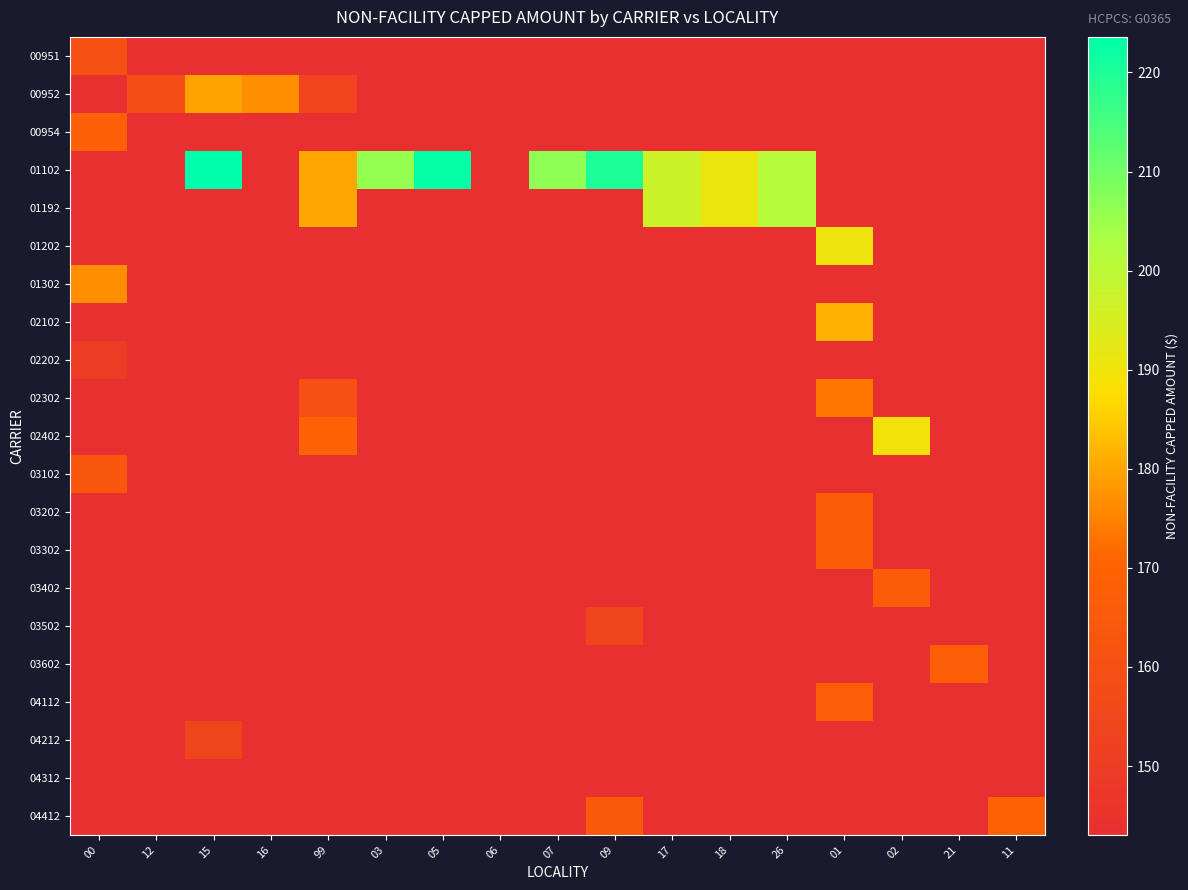

At 21, list the series in order from largest to smallest.

03602, 00951, 00952, 00954, 01102, 01192, 01202, 01302, 02102, 02202, 02302, 02402, 03102, 03202, 03302, 03402, 03502, 04112, 04212, 04312, 04412